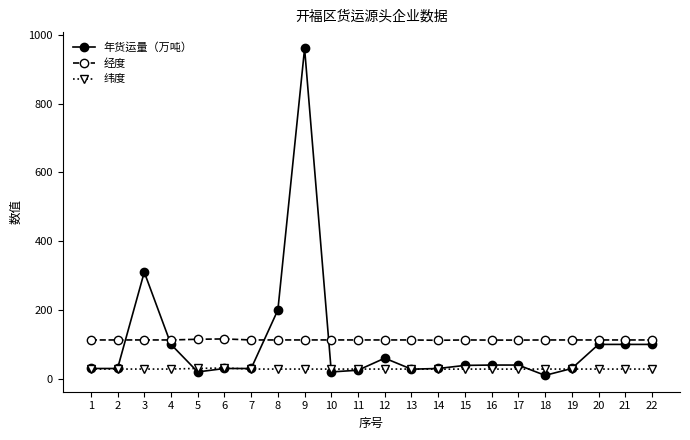

True or false: 年货运量（万吨） has more than 1 points higher than both neighbors.

True